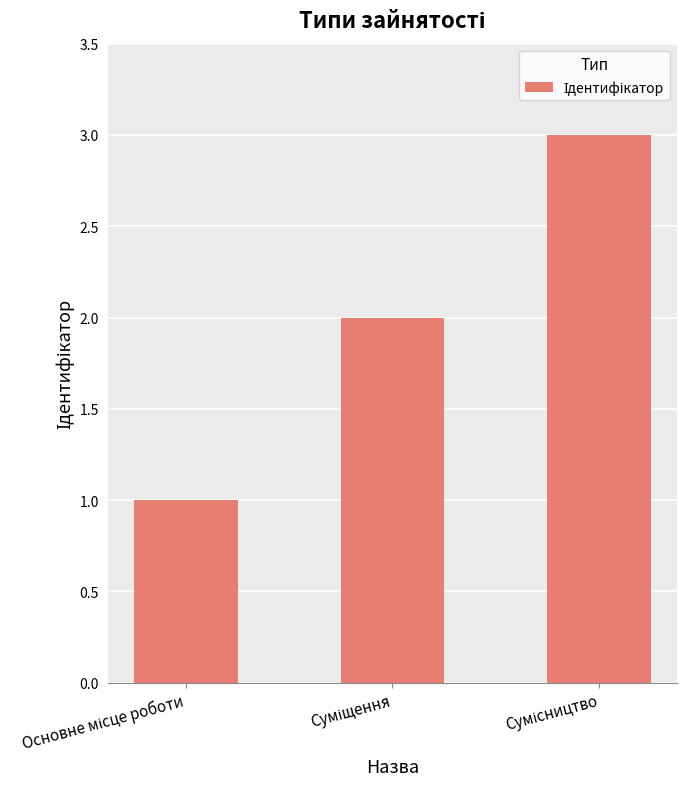

What is the greatest value displayed?

3